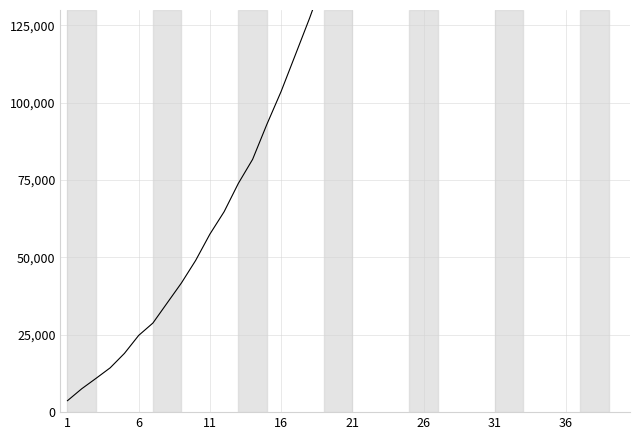

What is the average value?

234538.6